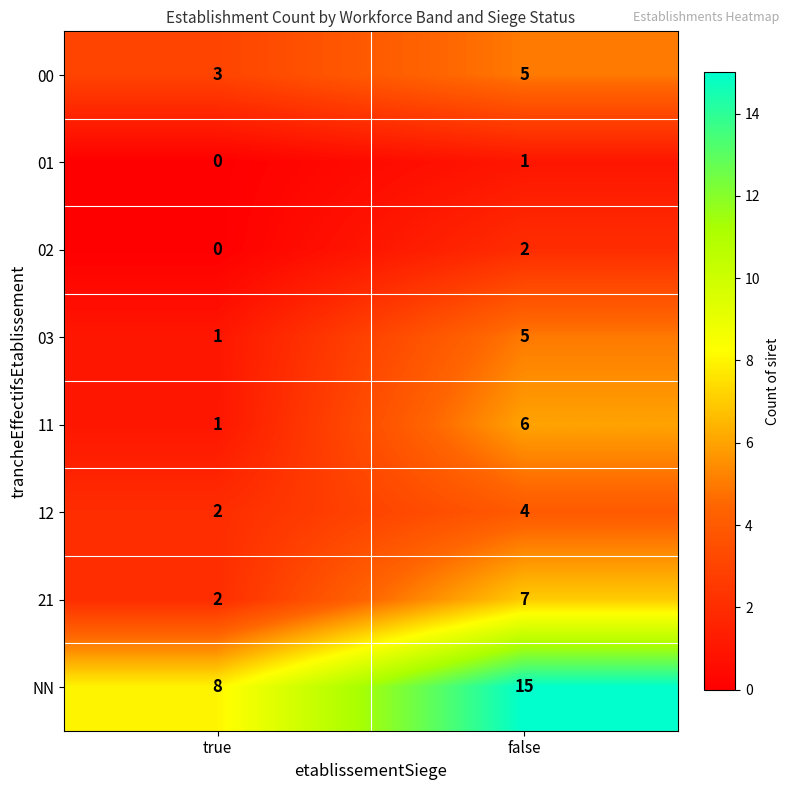

What is the greatest value displayed?

15